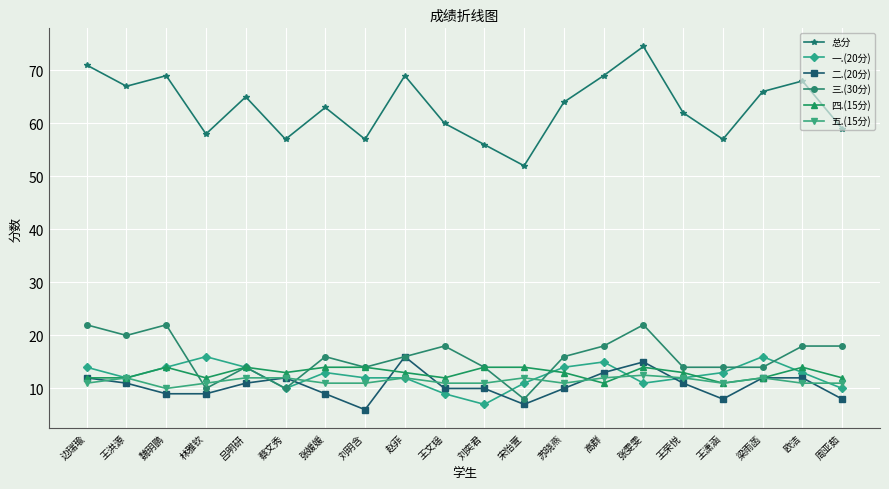

How many lines are shown in the chart?

6